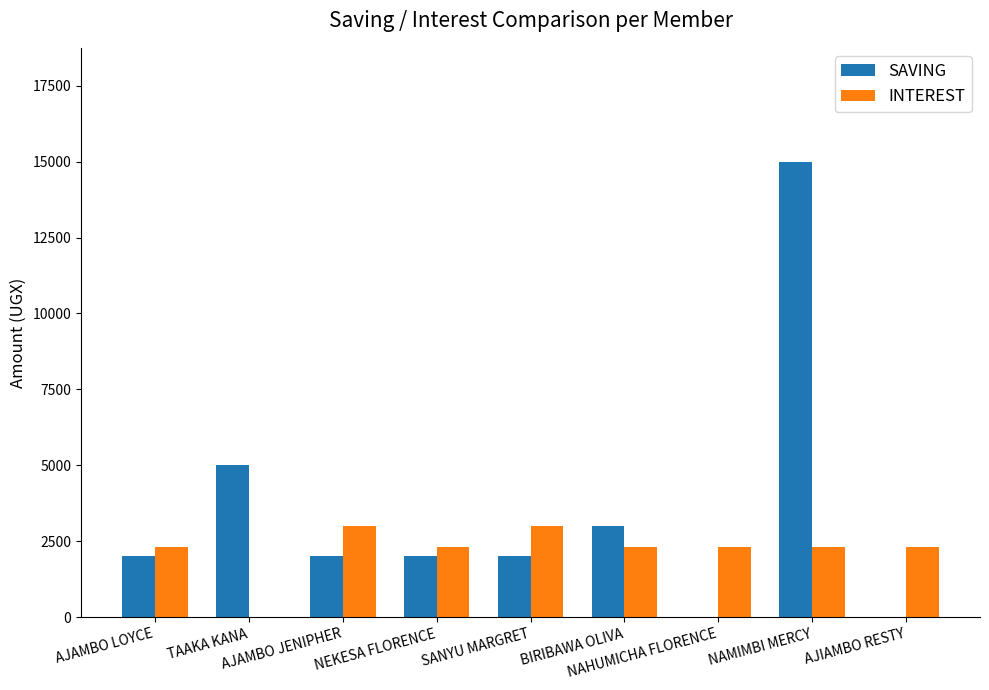

What is the sum of all SAVING values?

31000